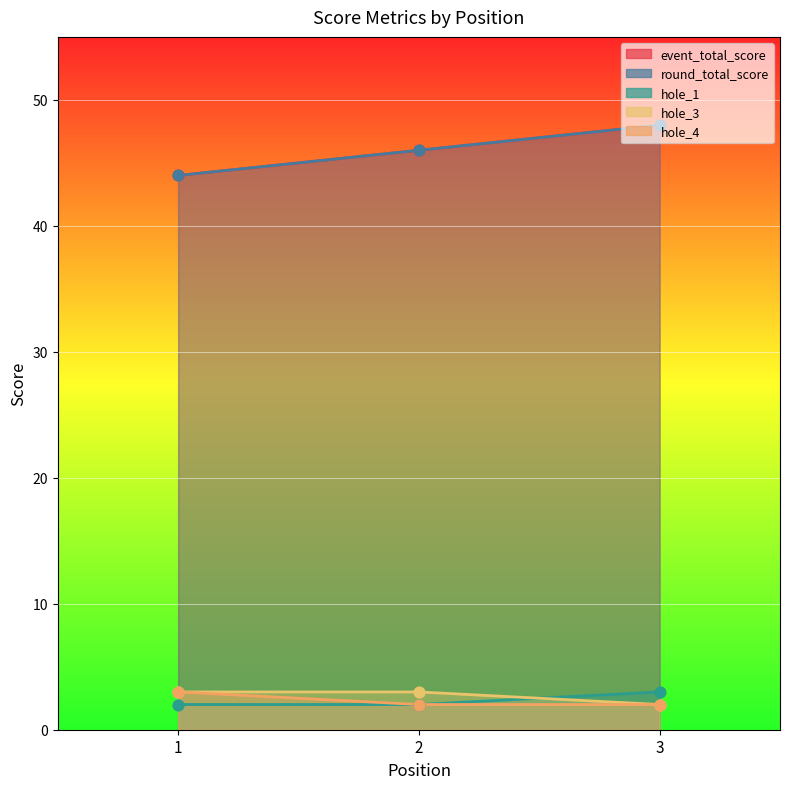

At which category is the sum across all series the highest?

3